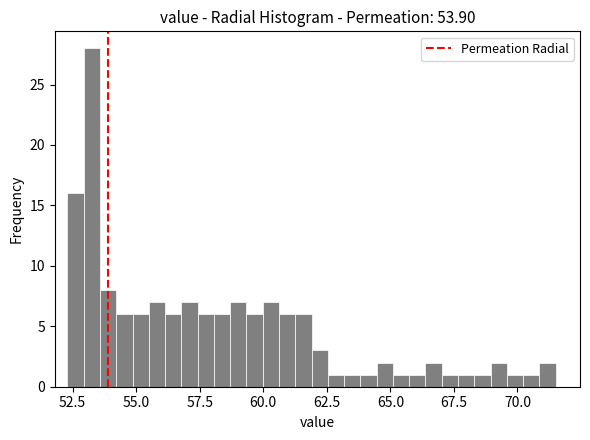

Read against the x-axis, roughly where is the centre of the tallest bar?

53.5